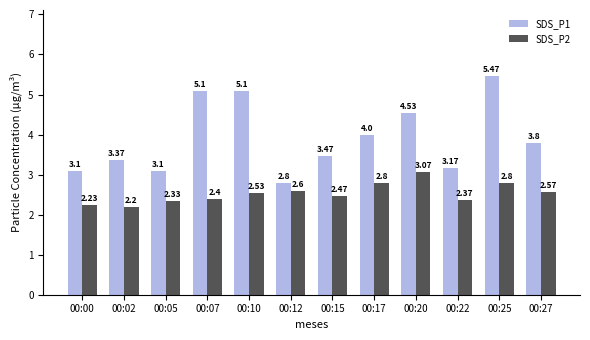

Is it true that SDS_P1 equals 0.9 at 00:00?

False